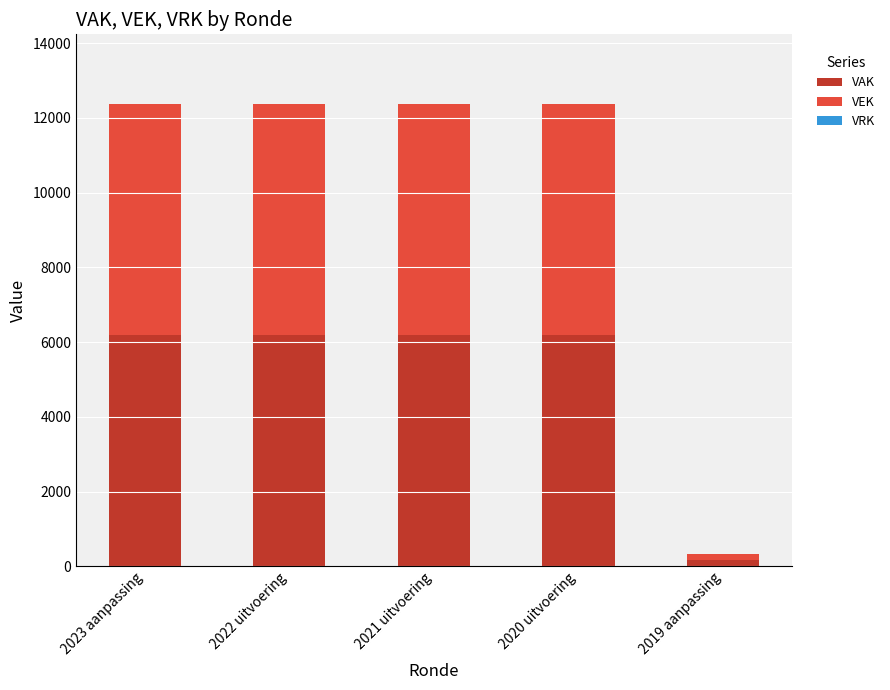

What is the sum of the VAK values at 2020 uitvoering and 2021 uitvoering?

12376